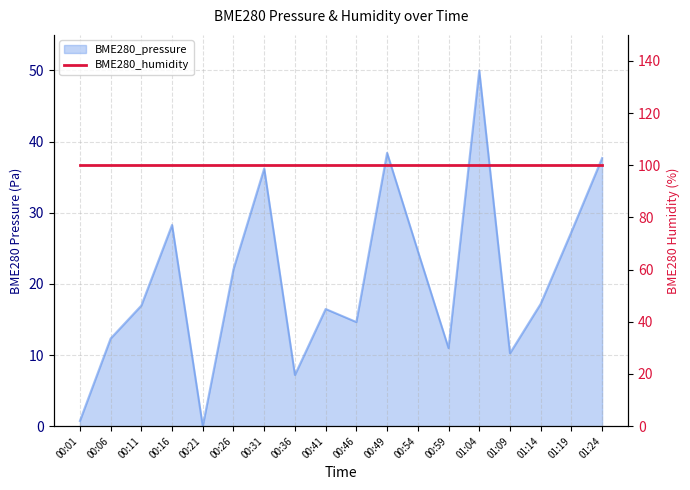

At which category does the data reach its first local peak?

00:16